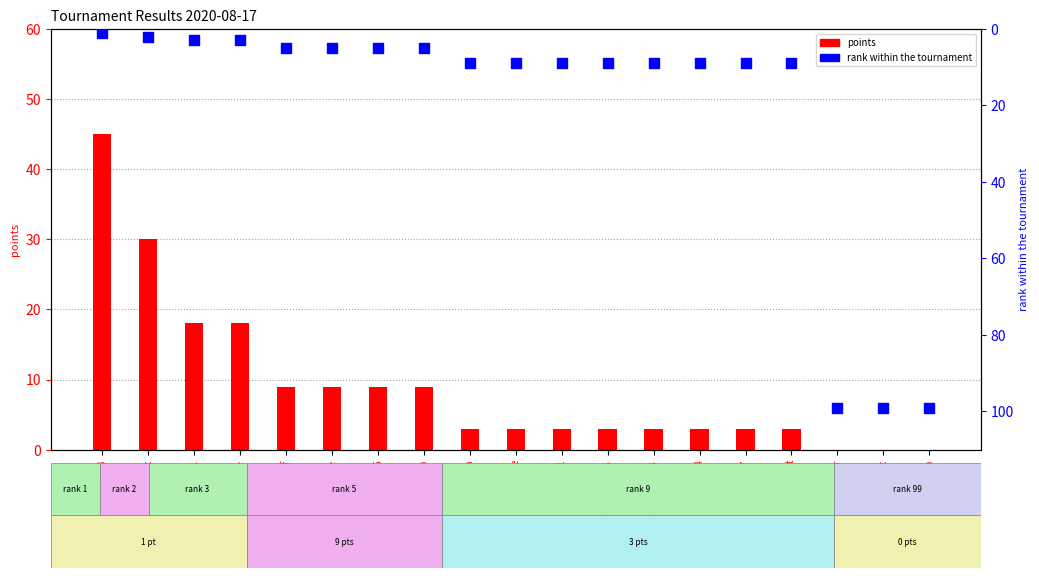

Which series has the widest spread of Y values?

rank within the tournament